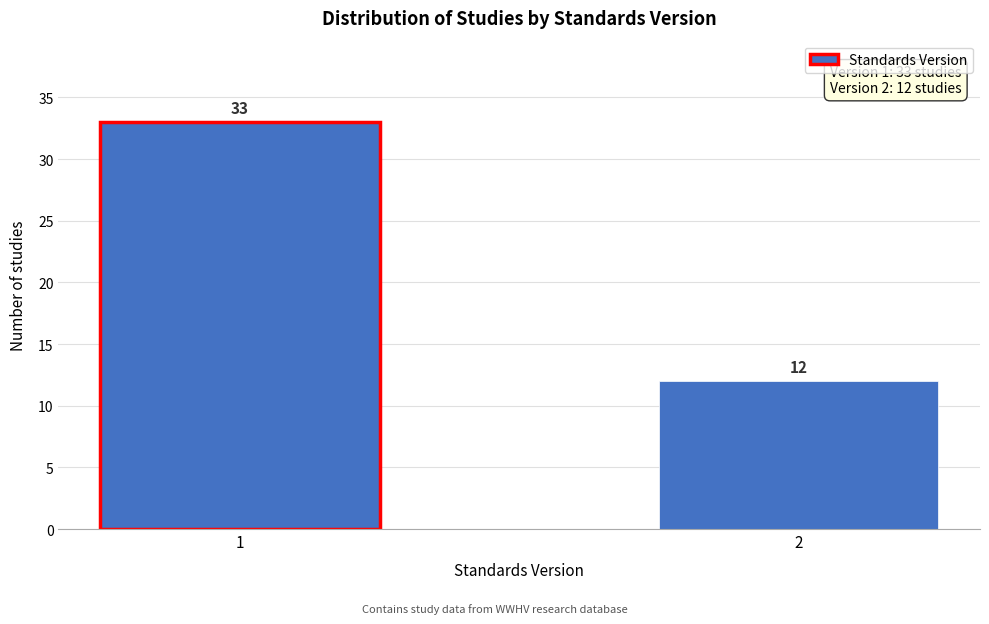

Reading left to right, extract all data points from this chart.

1=33	2=12